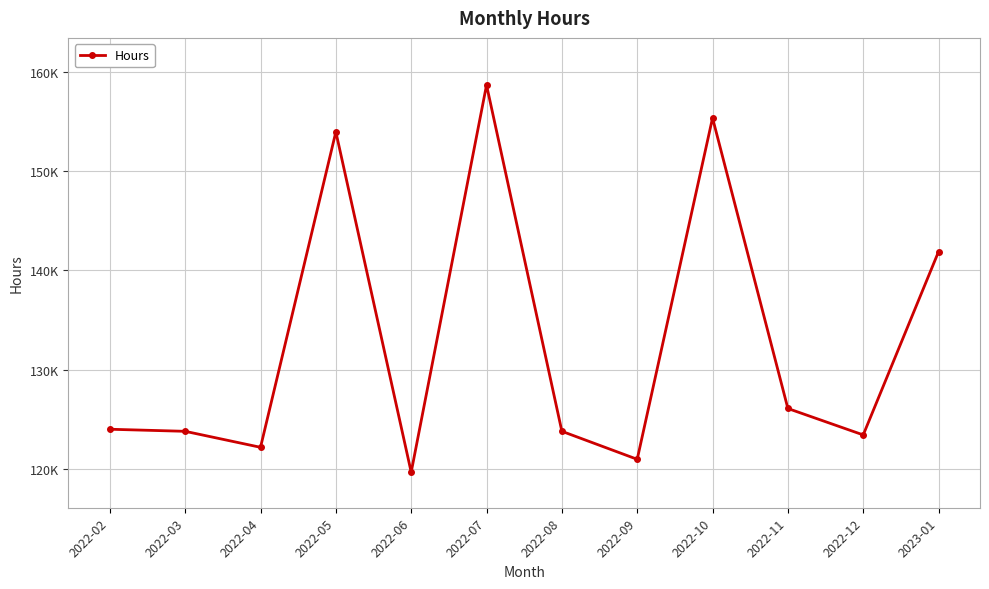

Which has a higher value, 2022-07 or 2022-12?

2022-07